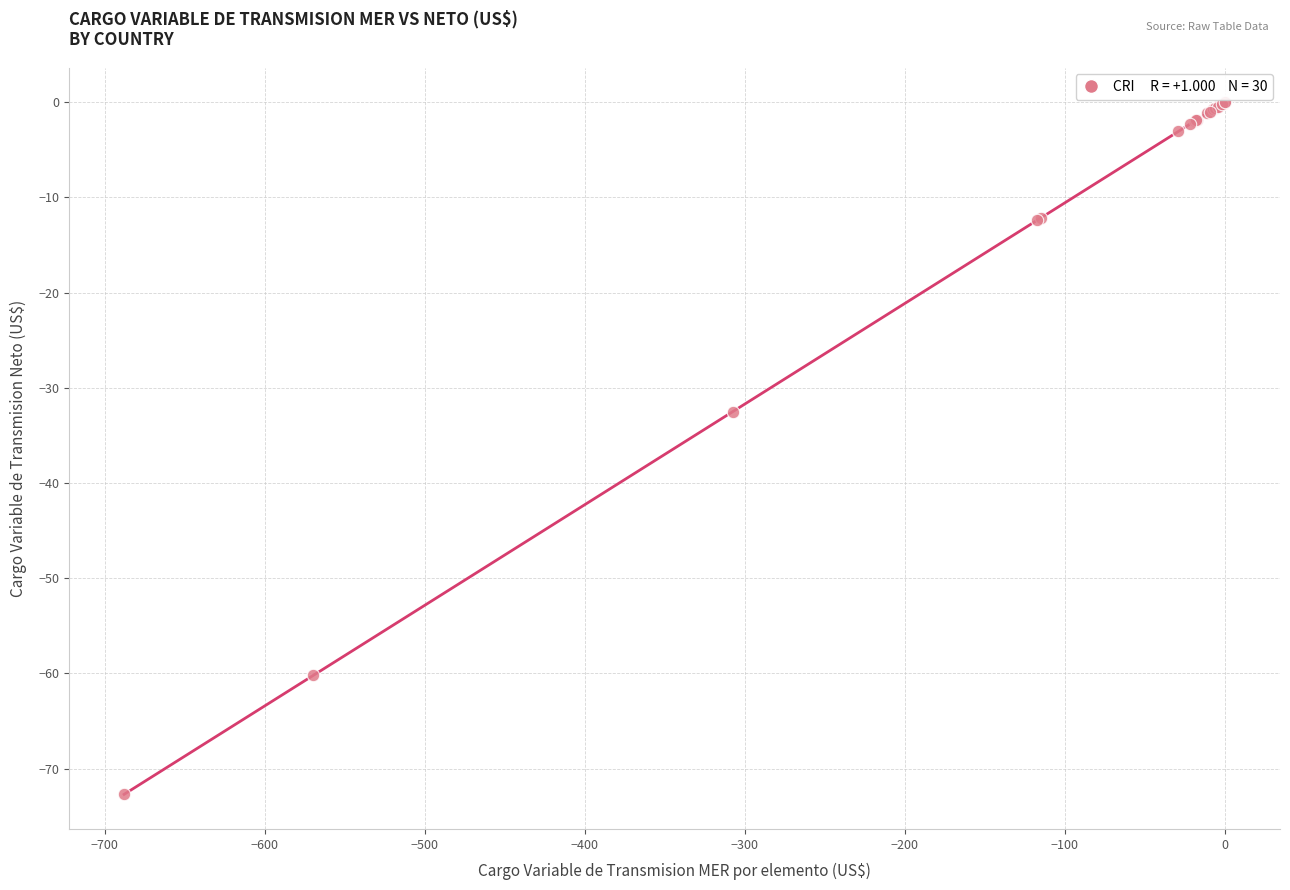

What Y value in the scatter plot is closest to -36?

-32.5